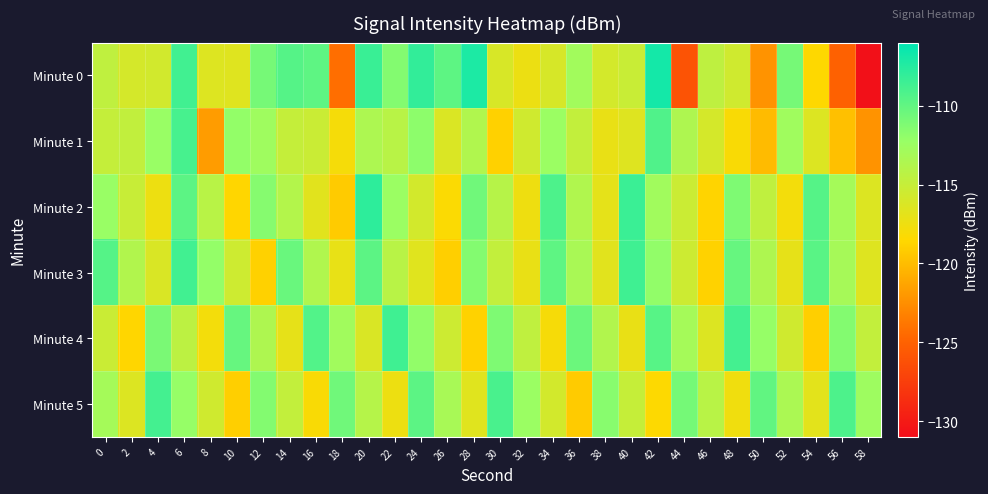

Which has a higher value, 12 or 50?

12